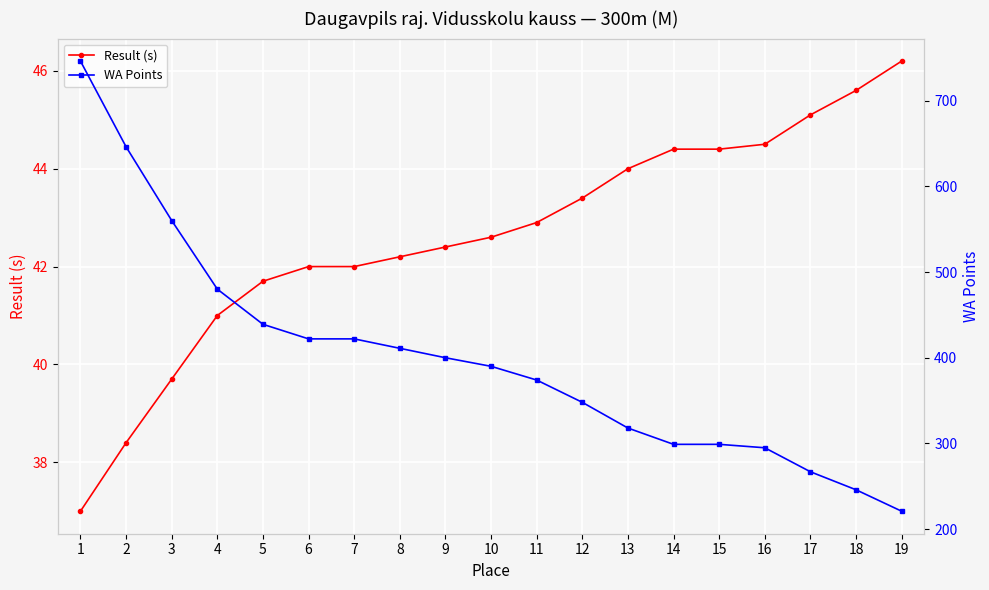

True or false: WA Points and Result (s) cross at least once.

False